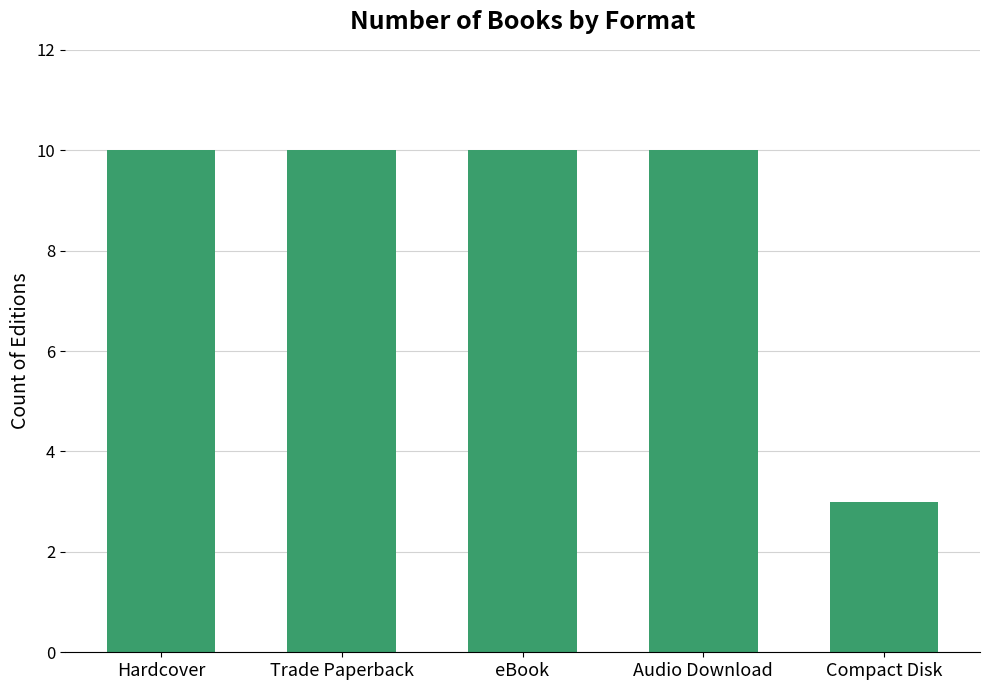

Reading right to left, transcribe all the data shown in this chart.

3	10	10	10	10